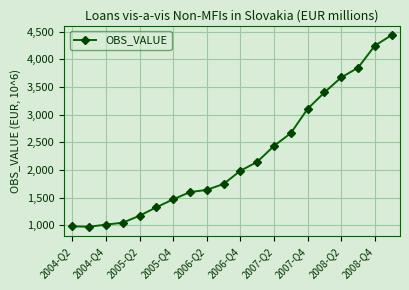

What is the value of the 18th point from the left?

3847.0